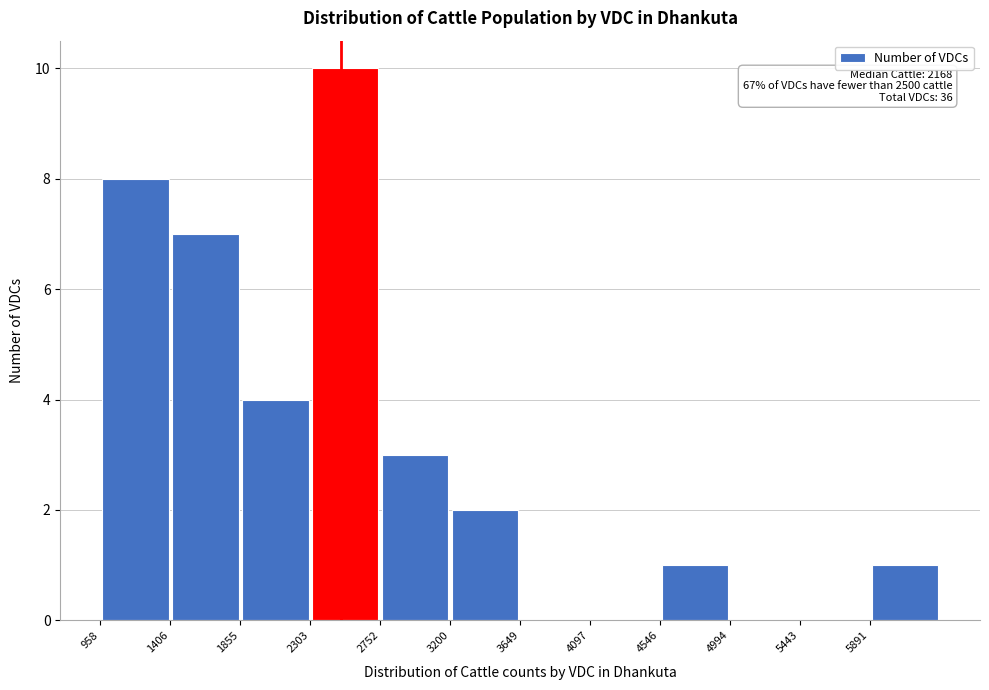

Which range on the x-axis has the tallest bar?

2300 to 2750